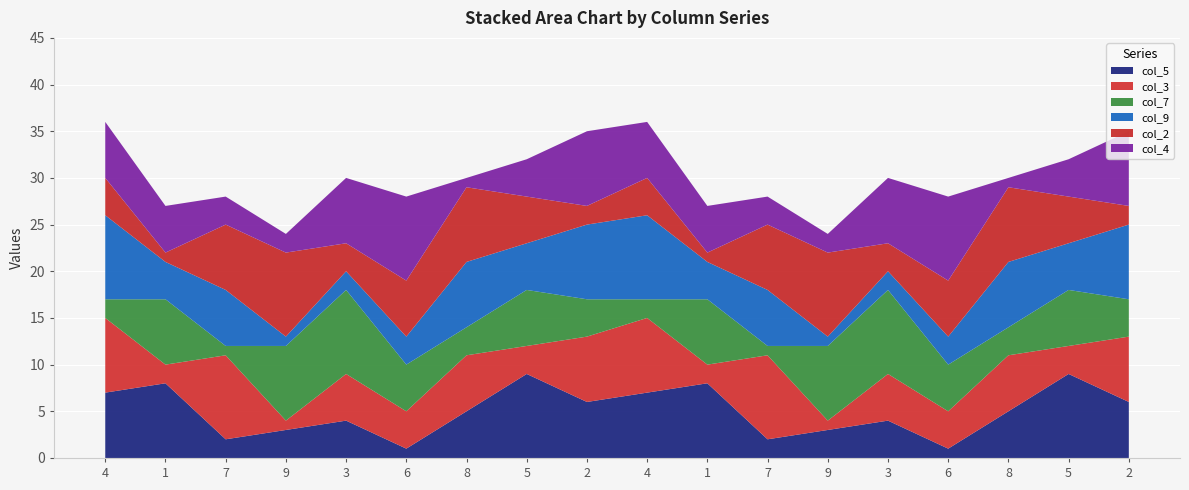

Reading left to right, what are all the values shown in this chart?

col_5: 7	8	2	3	4	1	5	9	6	7	8	2	3	4	1	5	9	6
col_3: 8	2	9	1	5	4	6	3	7	8	2	9	1	5	4	6	3	7
col_7: 2	7	1	8	9	5	3	6	4	2	7	1	8	9	5	3	6	4
col_9: 9	4	6	1	2	3	7	5	8	9	4	6	1	2	3	7	5	8
col_2: 4	1	7	9	3	6	8	5	2	4	1	7	9	3	6	8	5	2
col_4: 6	5	3	2	7	9	1	4	8	6	5	3	2	7	9	1	4	8